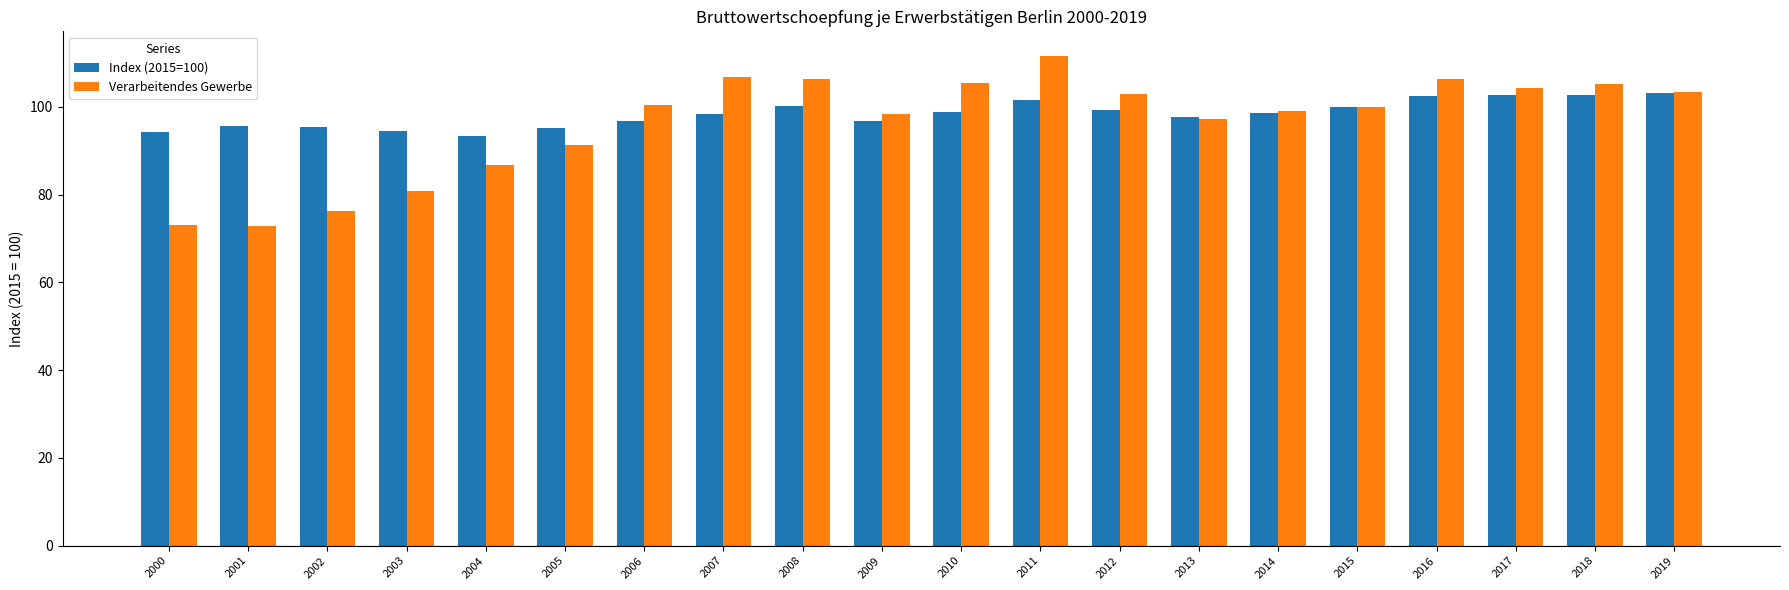

At which label does Verarbeitendes Gewerbe reach its peak?

2011